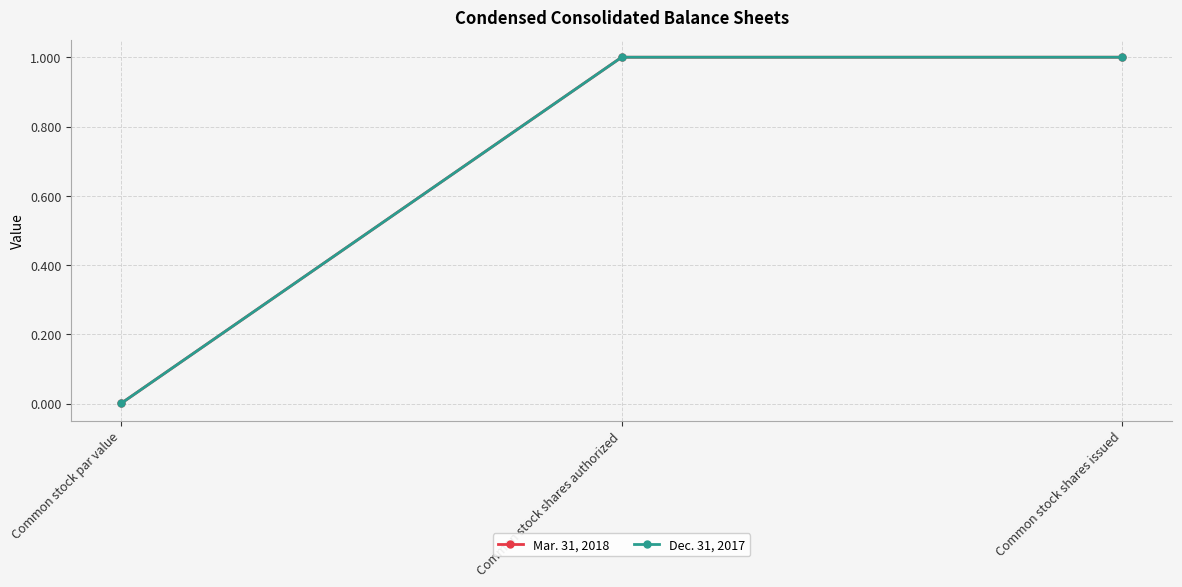

List the labels in order of Mar. 31, 2018 value, largest first.

Common stock shares authorized, Common stock shares issued, Common stock par value